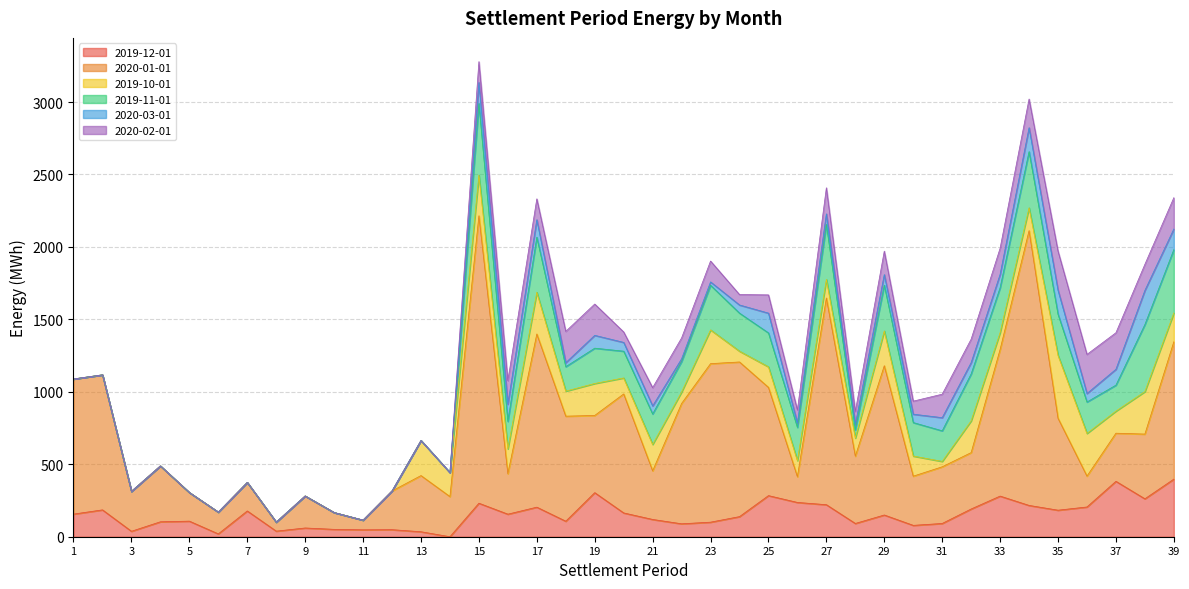

Which series has the widest spread of values?

2020-01-01